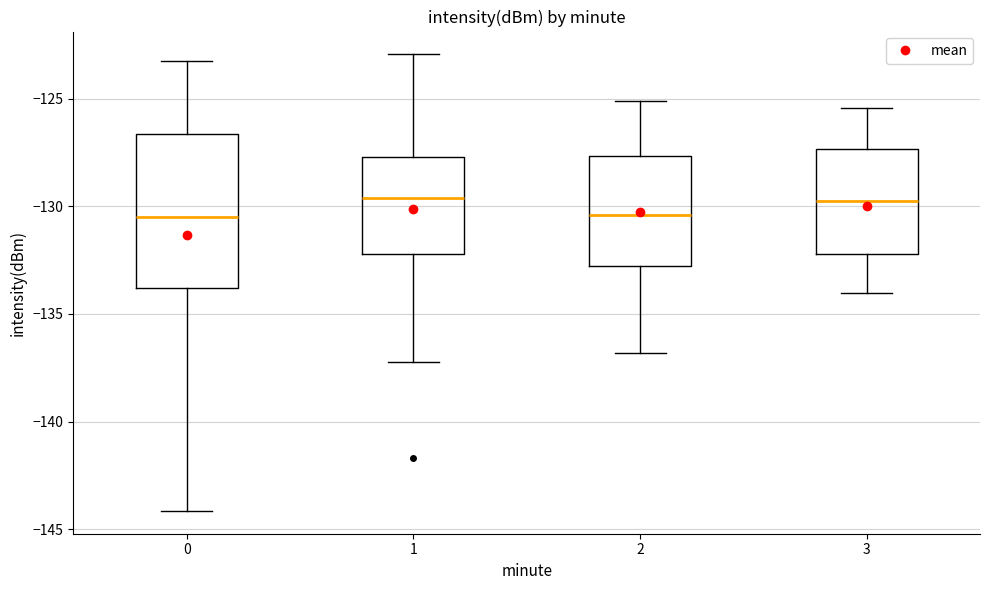

Reading left to right, transcribe this box plot: for each box, give where its median line is, the range the box spans, and where its two whiskers end, as read against the y-axis. The values are not printed on the chart, so give them approximately, as read against the axis.

0: median -130.5, box -134.0 to -126.5, whiskers -144.0 to -123.5
1: median -129.5, box -132.0 to -127.5, whiskers -137.0 to -123.0
2: median -130.5, box -133.0 to -127.5, whiskers -137.0 to -125.0
3: median -129.5, box -132.0 to -127.5, whiskers -134.0 to -125.5